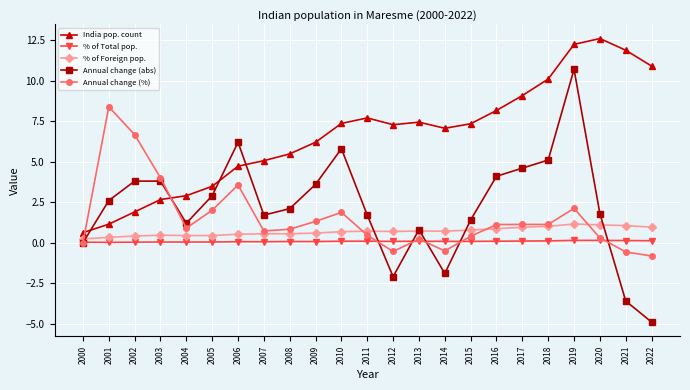

What is the value of the India pop. count point at the 1st from the left?

0.6